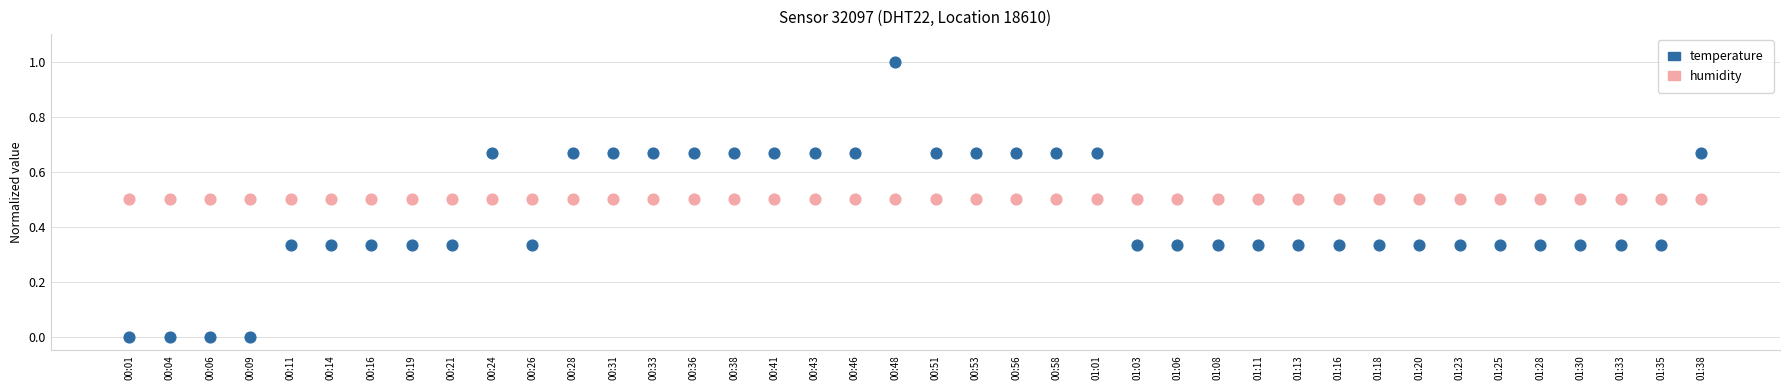

Which series reaches the maximum Y coordinate?

temperature